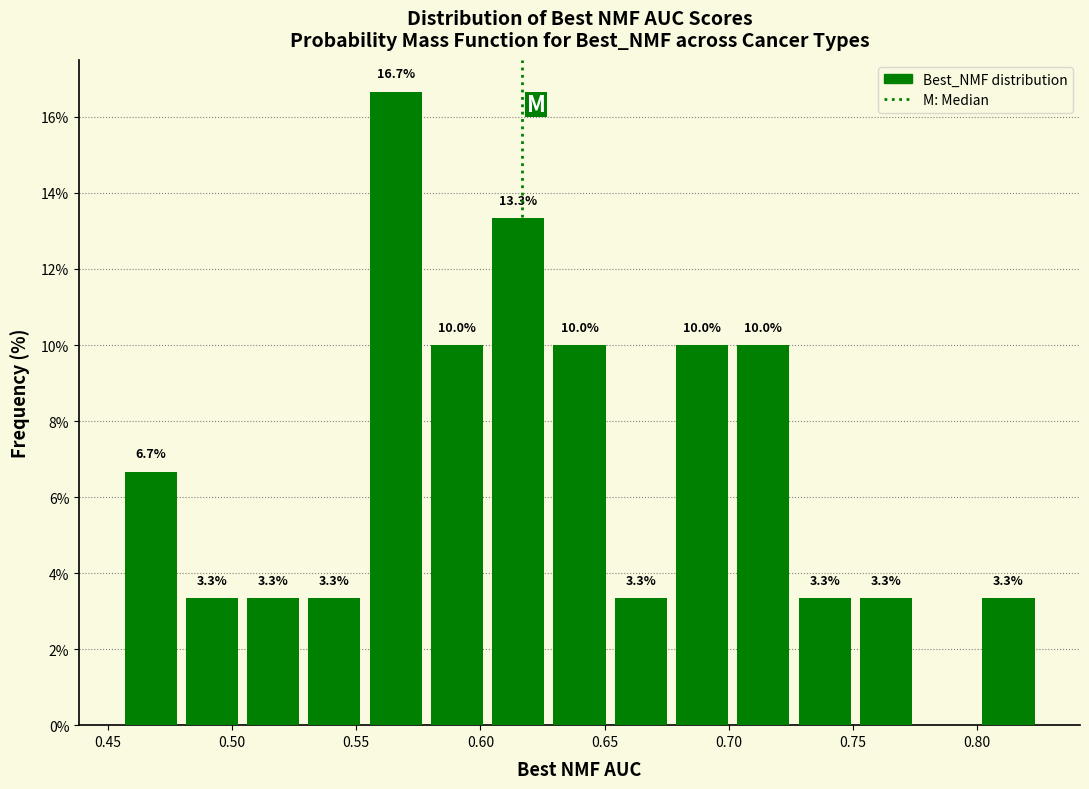

Which range on the x-axis has the tallest bar?

0.555 to 0.580